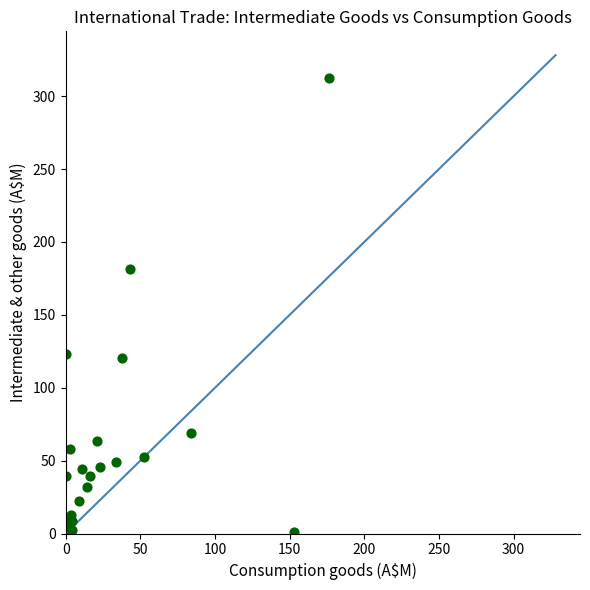

What Y value in the scatter plot is closest to 156?

181.4